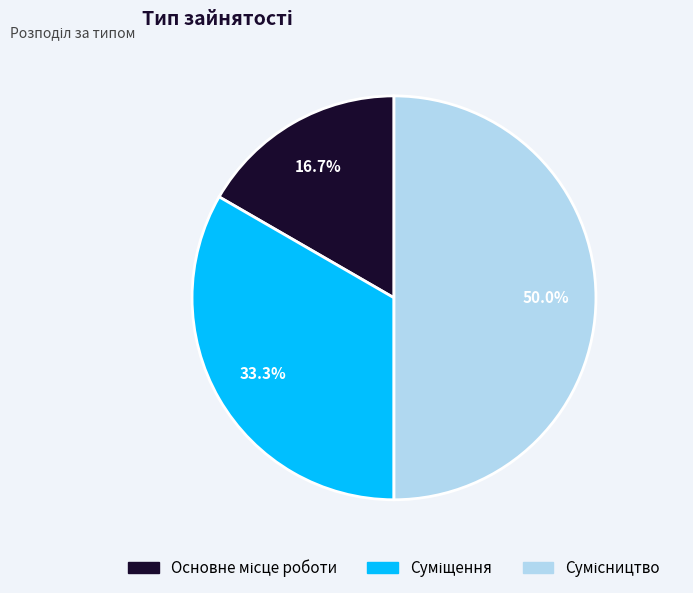

Which has a higher value, Сумісництво or Суміщення?

Сумісництво